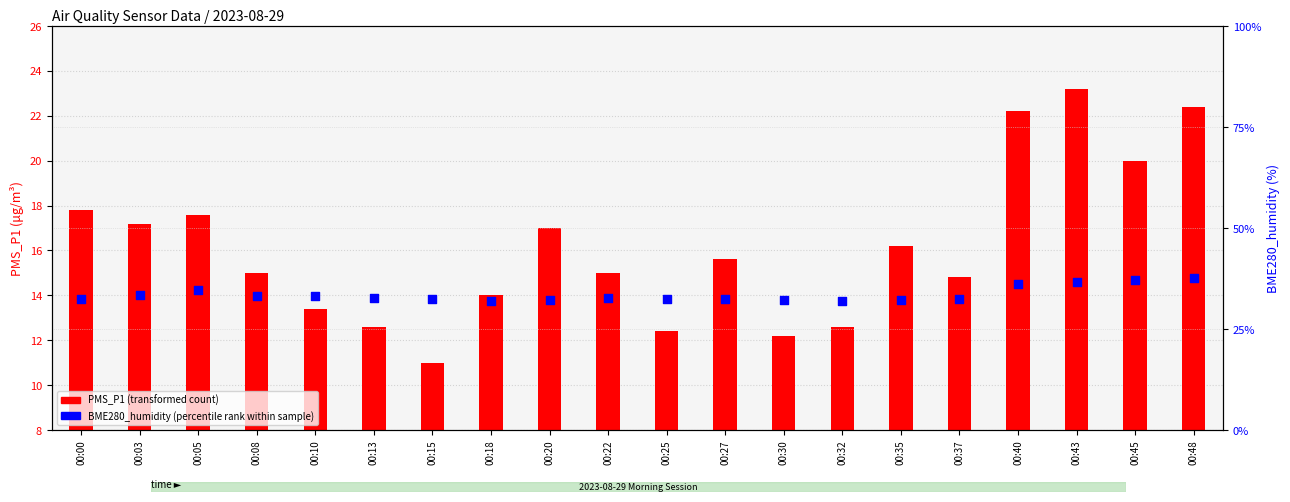

What are all the series names shown in the legend?

PMS_P1 (transformed count), BME280_humidity (percentile rank)